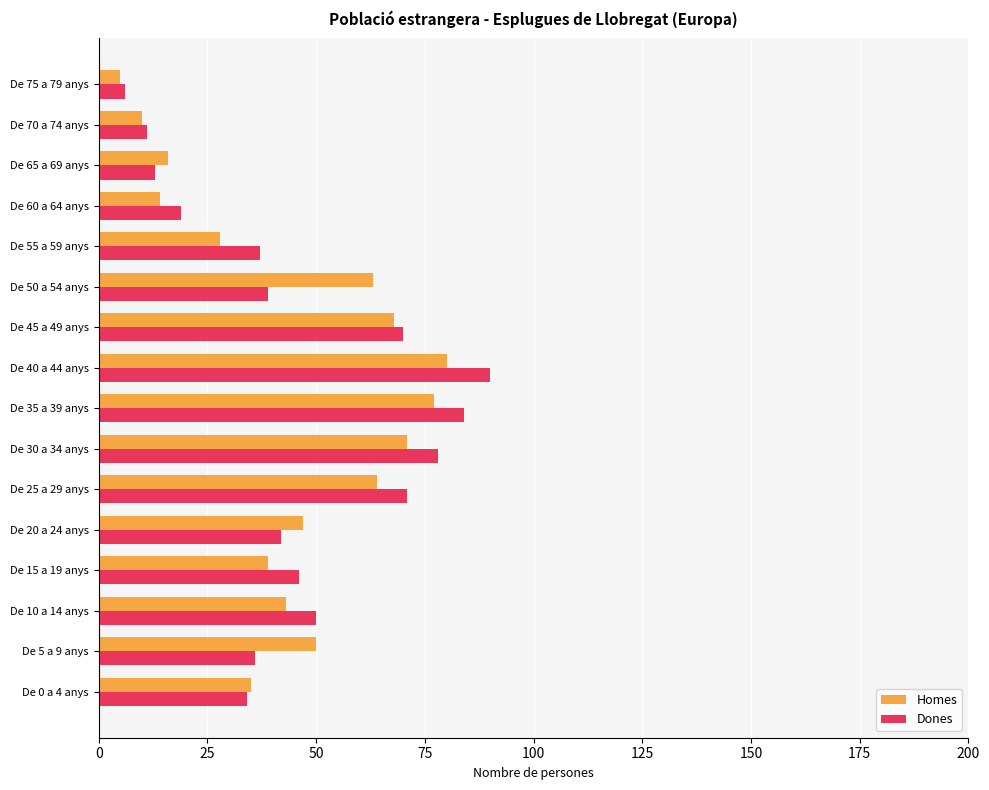

At which category is the sum across all series the highest?

De 40 a 44 anys